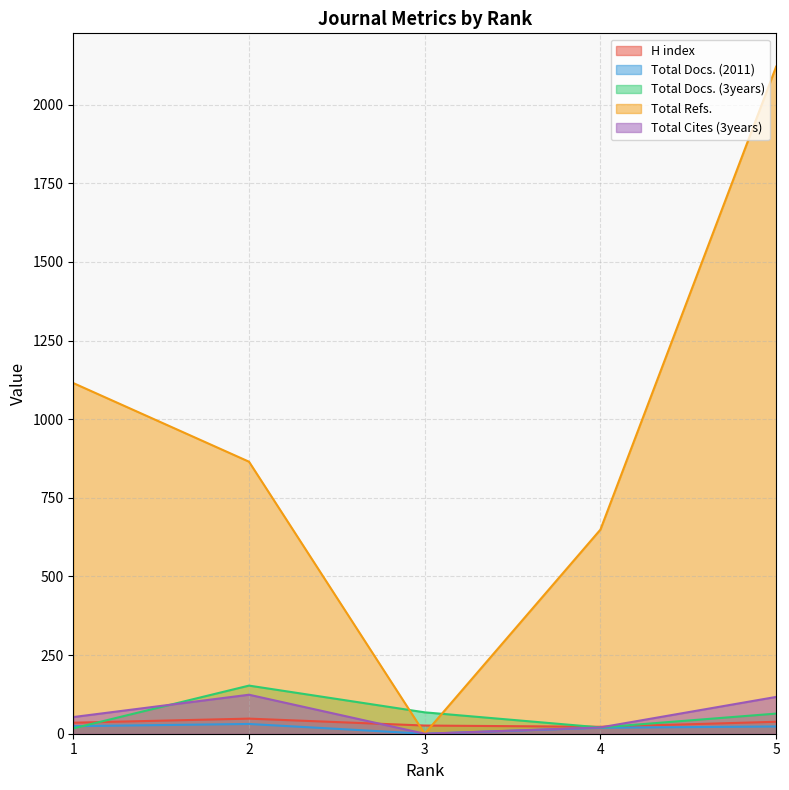

How many lines are shown in the chart?

5